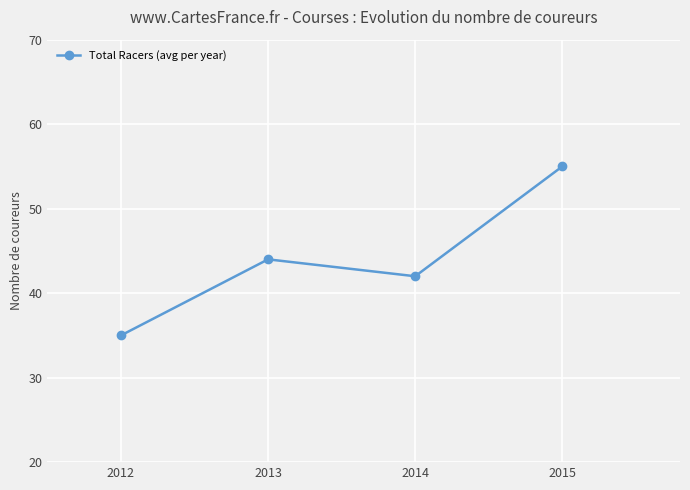

What is the approximate value at 2015, to the nearest 10?

60